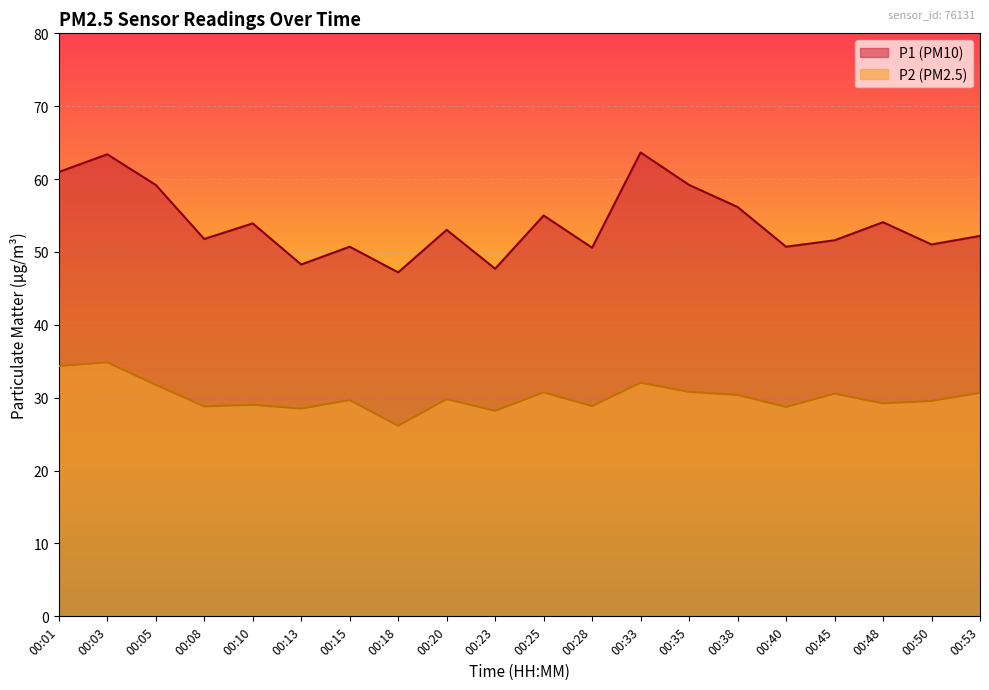

Between 00:01 and 00:50, which series saw the biggest shift?

P1 (PM10)